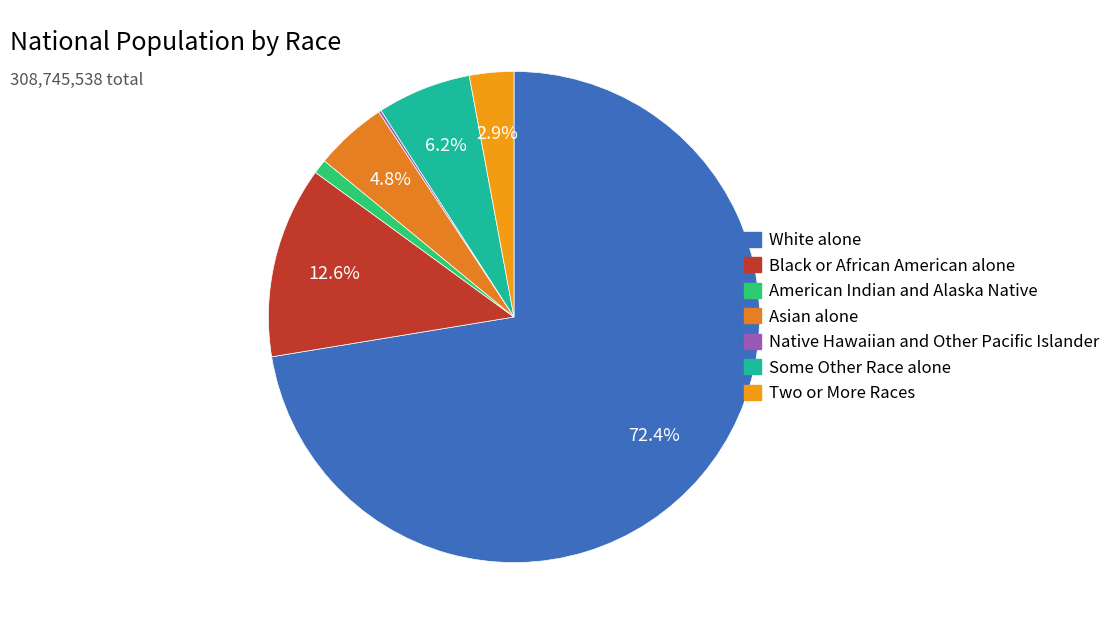

Which has a higher value, Black or African American alone or Some Other Race alone?

Black or African American alone